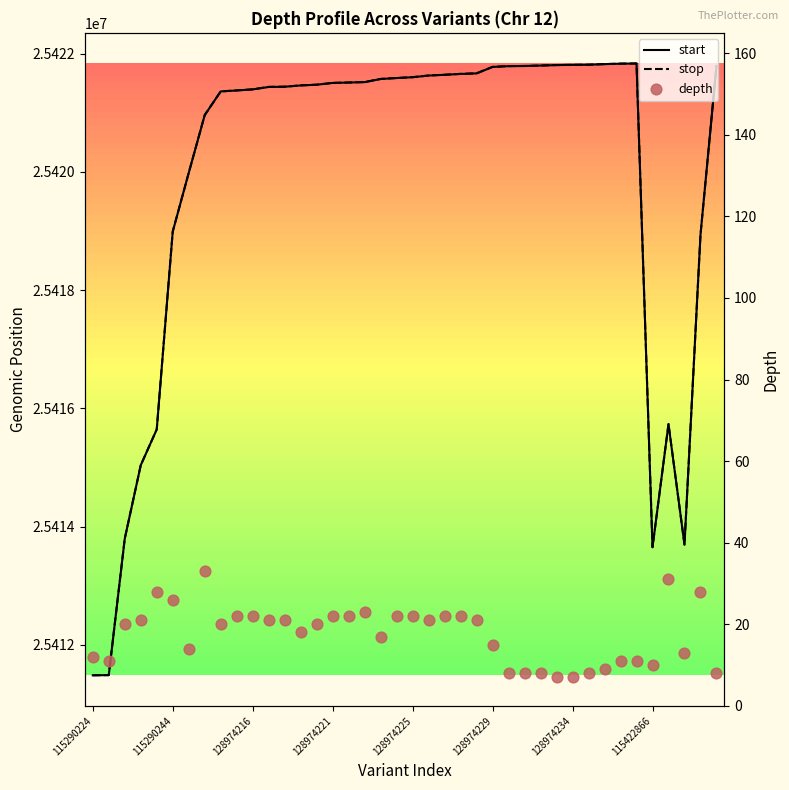

Is the value of stop at 10 greater than the value of depth at 37?

Yes